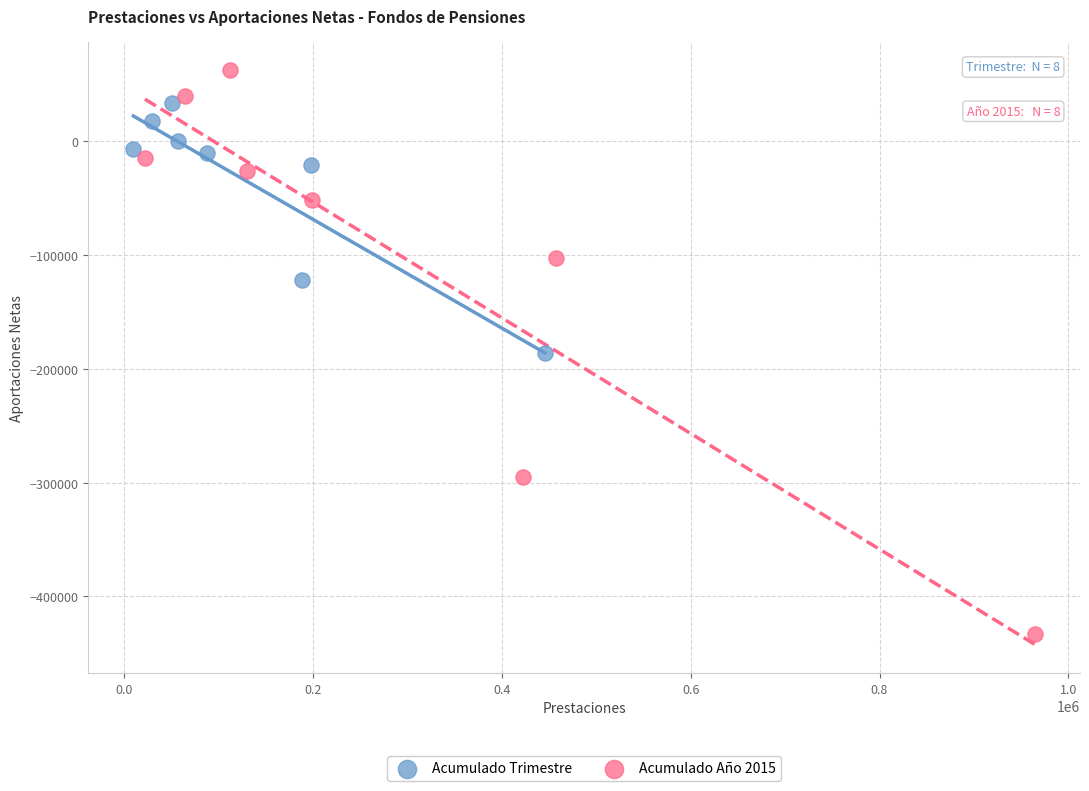

Which series has the largest Y range (max minus min)?

Acumulado Año 2015